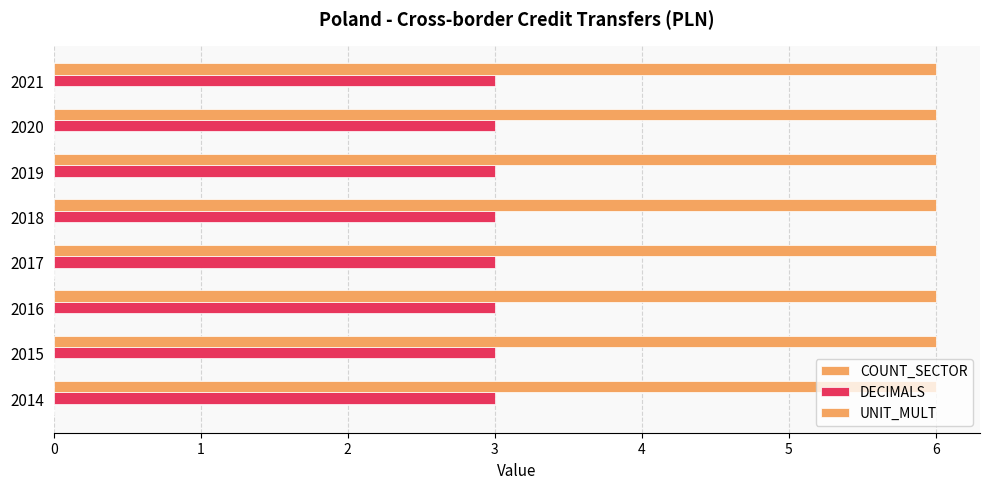

Rank the series by their average value, from lowest to highest.

DECIMALS, UNIT_MULT